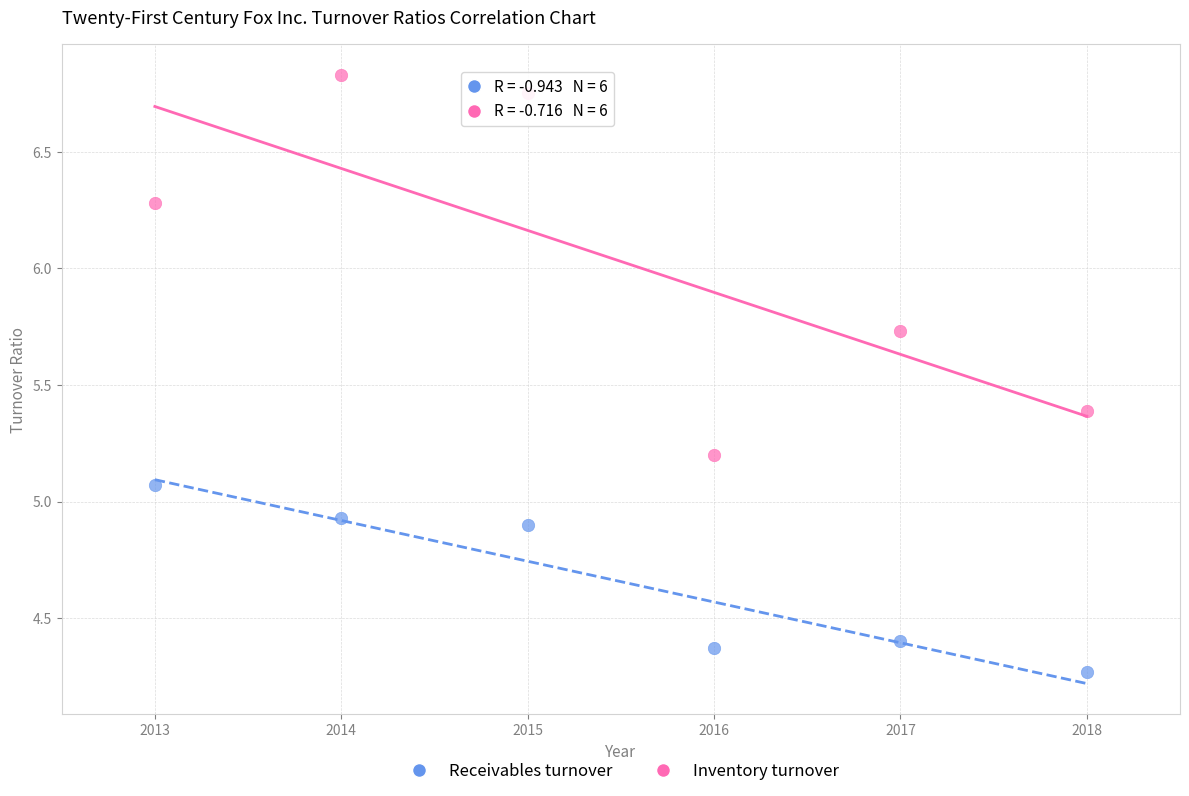

Across all data points, what is the range of X values (max minus min)?

5.0